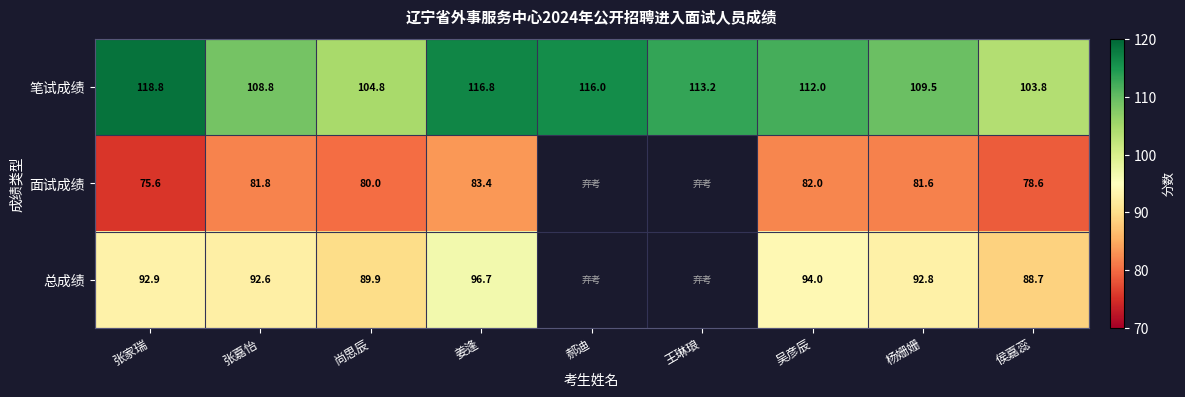

At which label is 笔试成绩 closest to 111?

吴彦辰